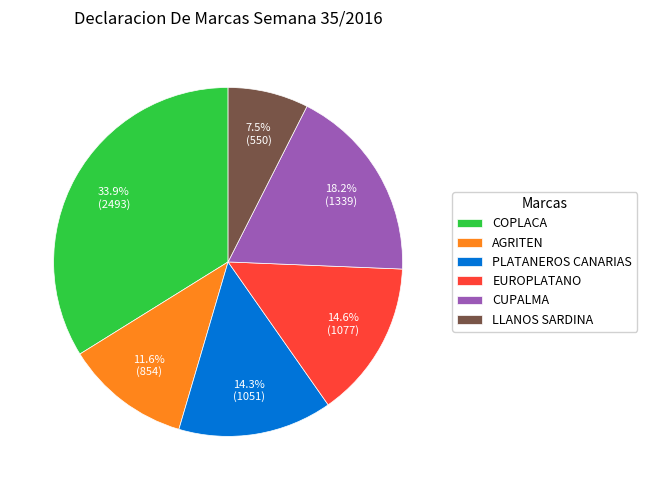

How many slices are in this pie chart?

6